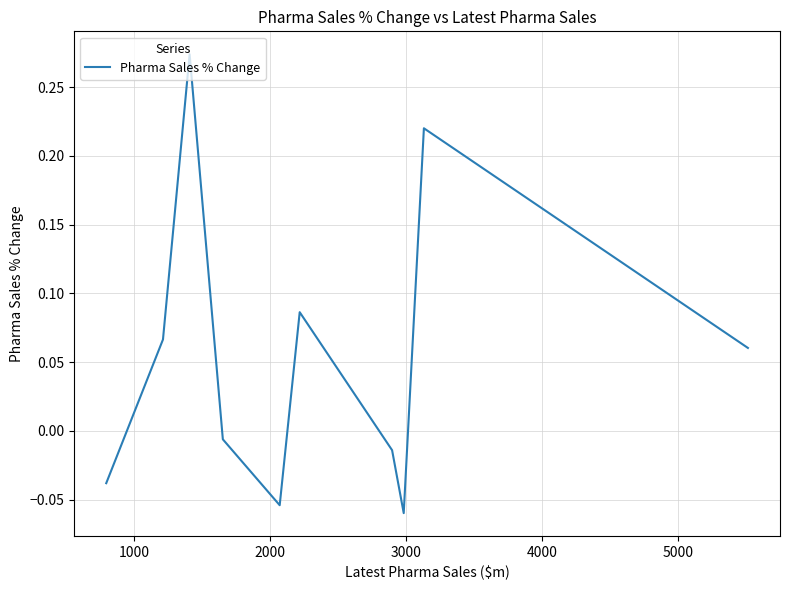

How many lines are shown in the chart?

1